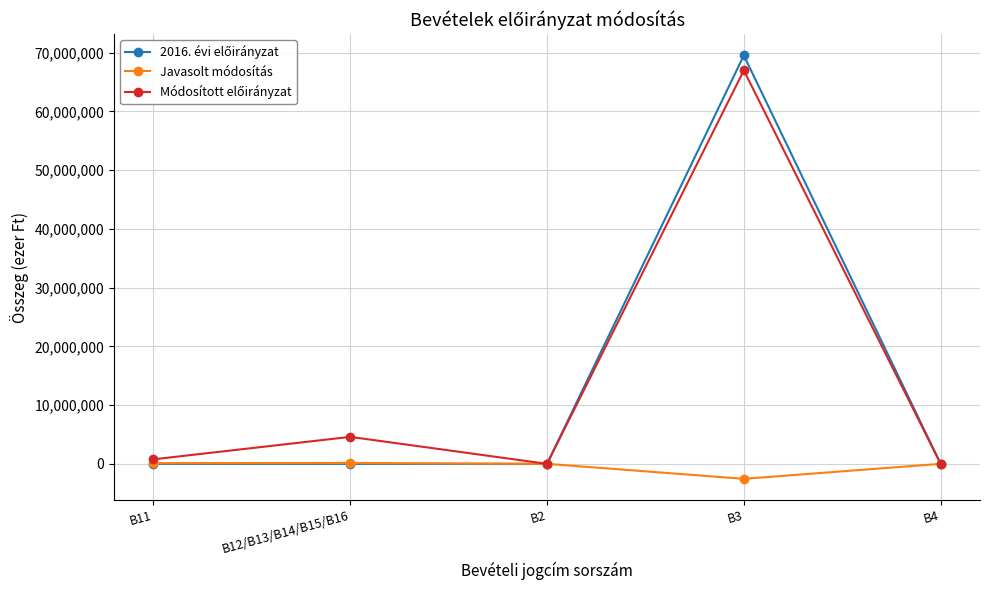

At which category is the sum across all series the highest?

B3